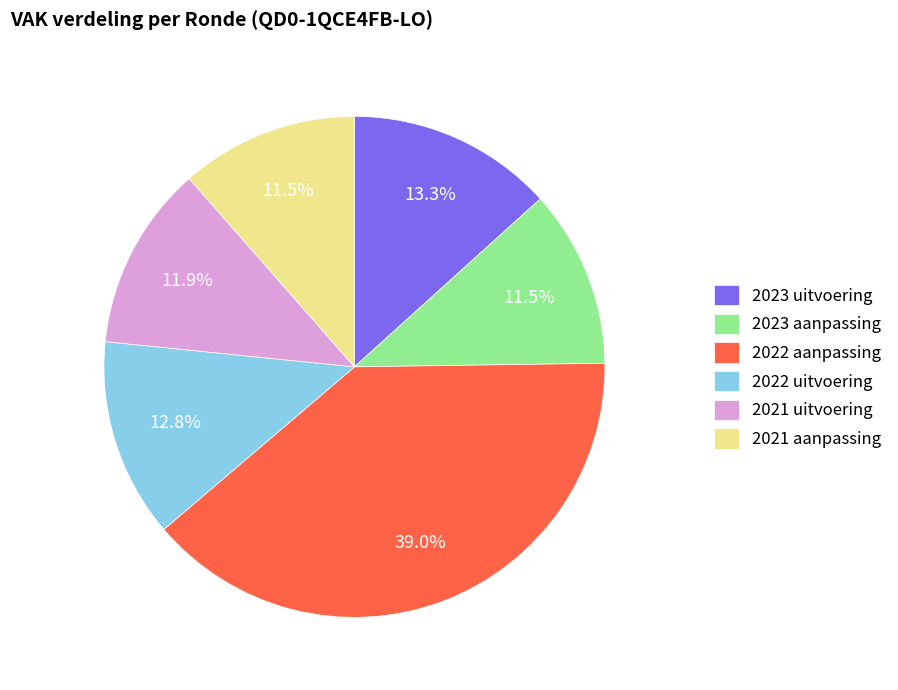

What portion of the pie excludes 2022 aanpassing?

61.0%